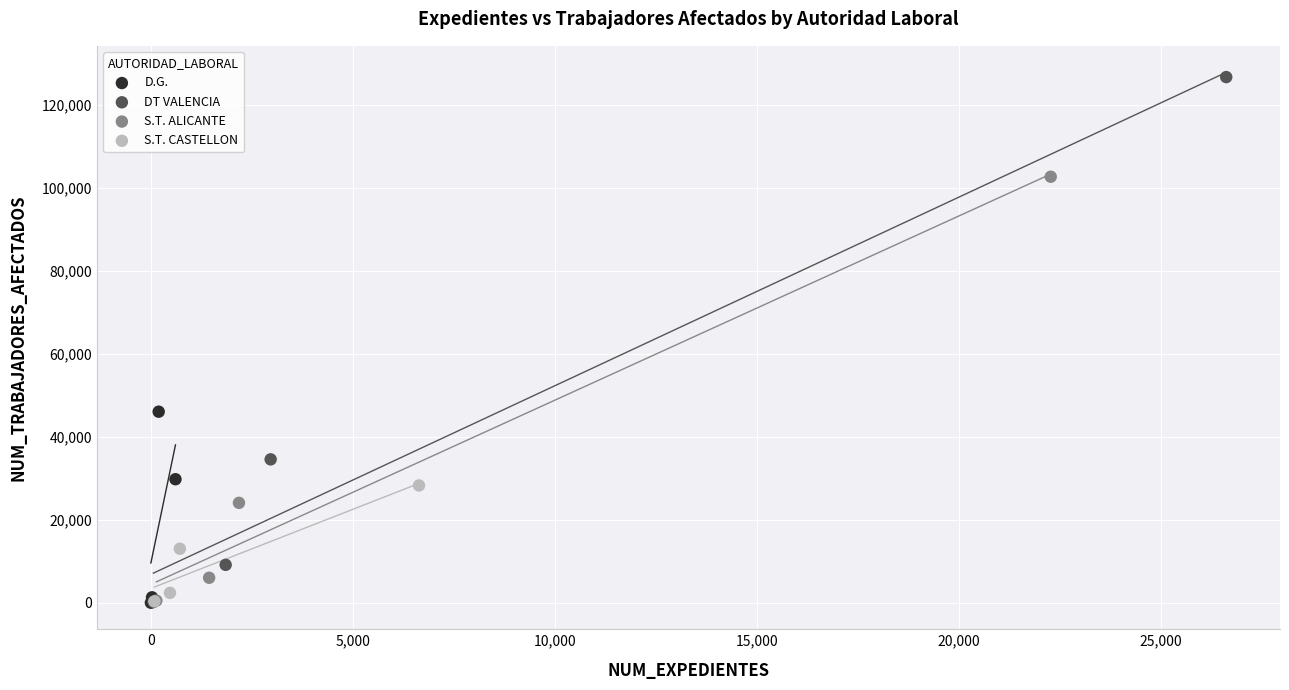

Which series contains the highest Y value?

DT VALENCIA